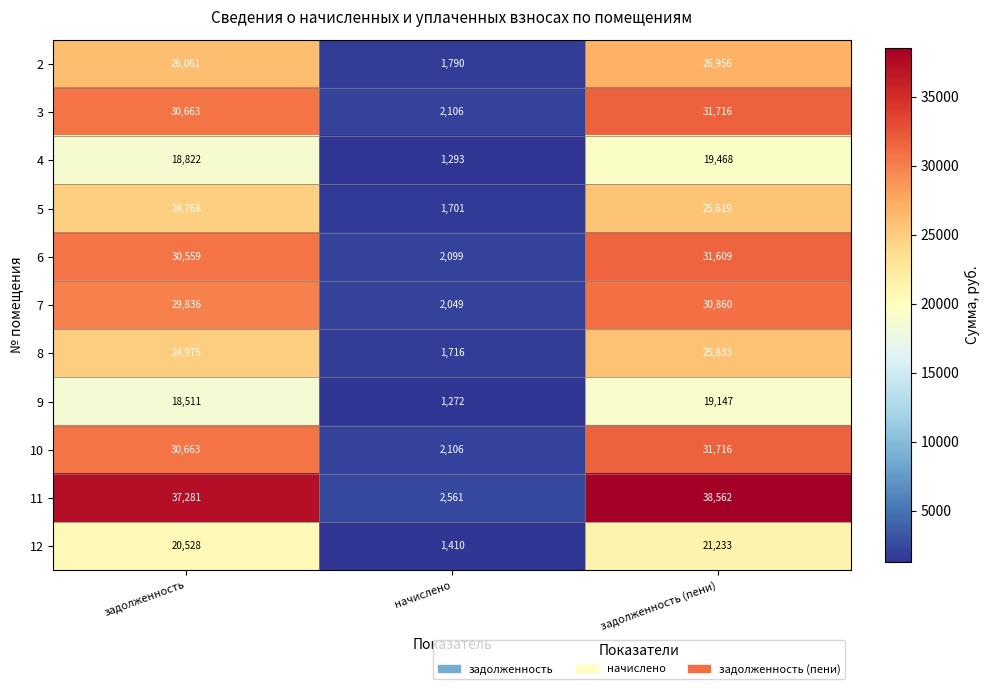

How many distinct data groups are displayed?

11